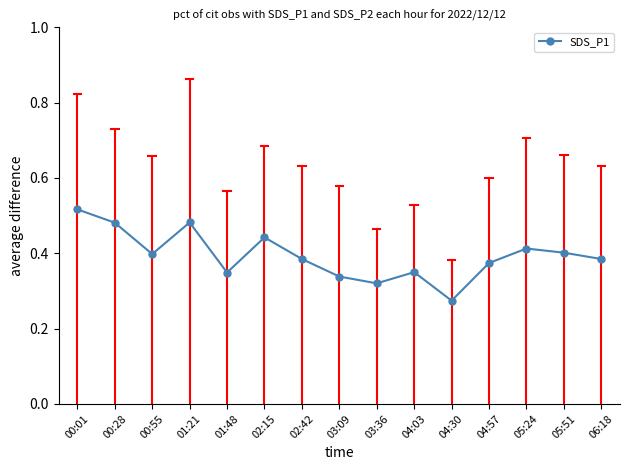

At which category does the data reach its first local peak?

01:21